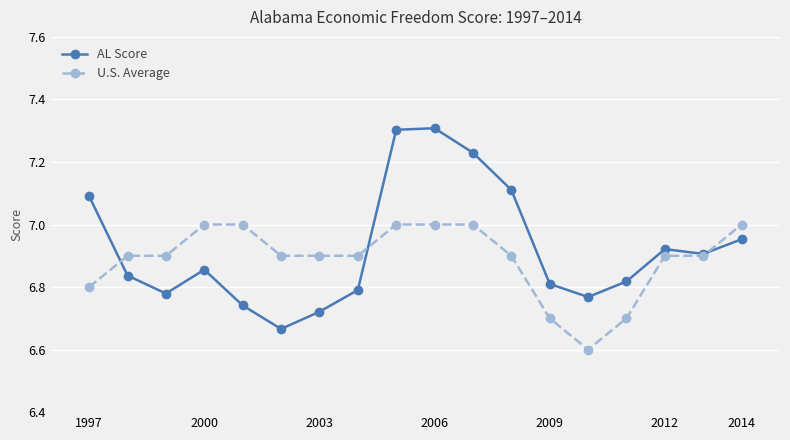

List the series in order of their peak value, highest first.

AL Score, U.S. Average